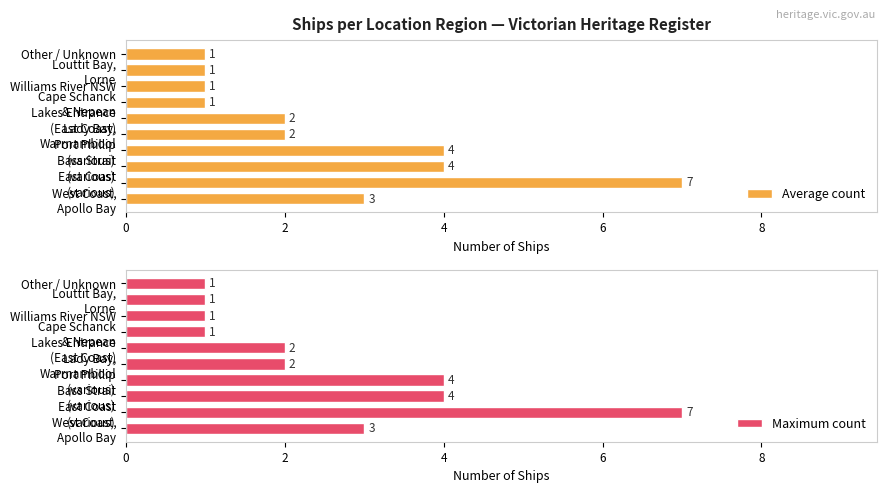

Count the number of data series in this chart.

2